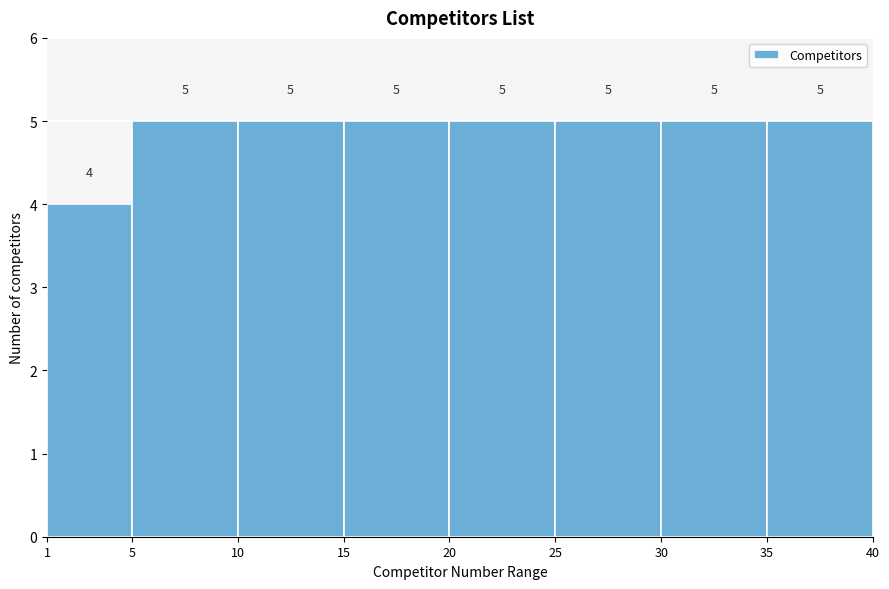

Reading left to right, transcribe this chart: for each bar, give the range it covers on the x-axis and its height.

1 to 5: 4
5 to 10: 5
10 to 15: 5
15 to 20: 5
20 to 25: 5
25 to 30: 5
30 to 35: 5
35 to 40: 5